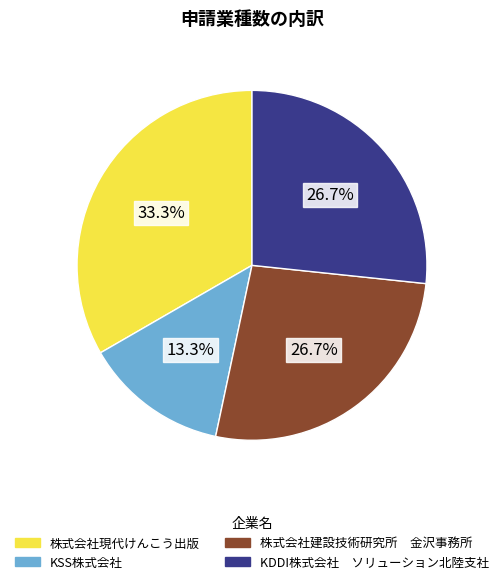

Which category has the smallest portion of the pie?

KSS株式会社